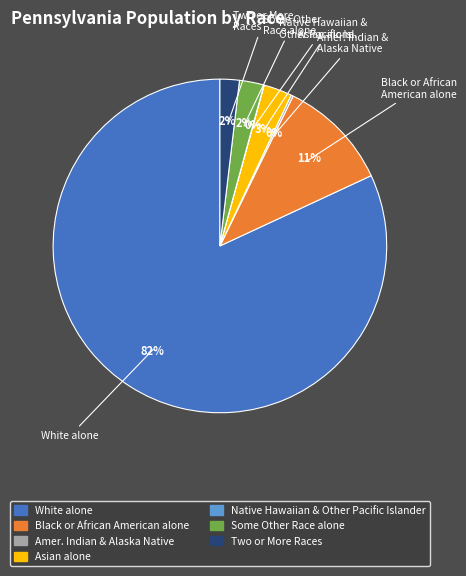

To the nearest percent, what is the difference between the largest and smallest slice percentages?

82%